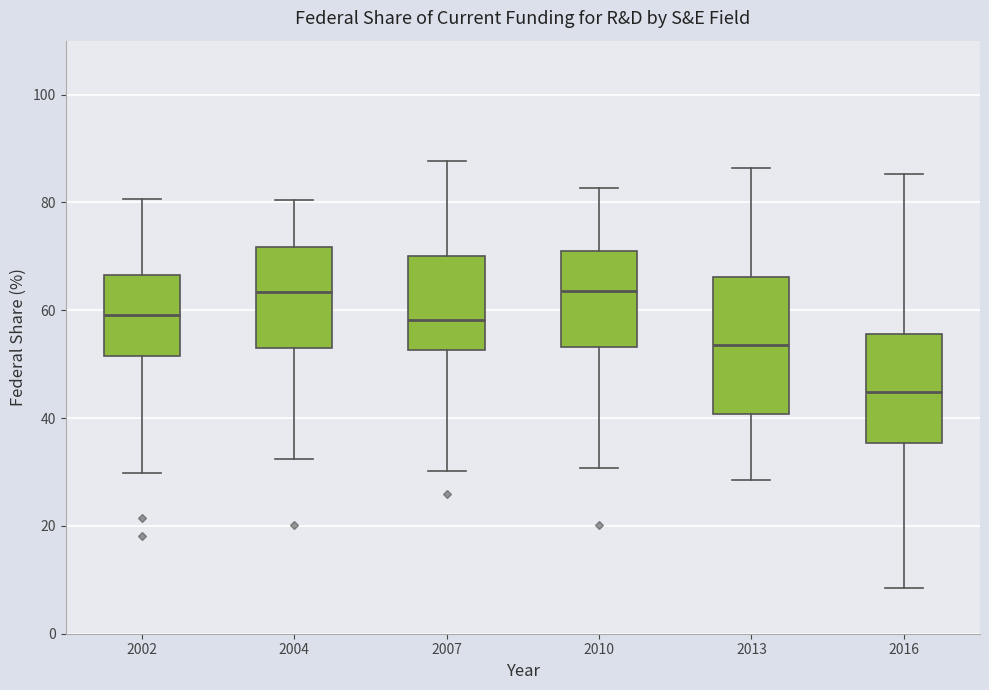

Reading left to right, transcribe this box plot: for each box, give where its median line is, the range the box spans, and where its two whiskers end, as read against the y-axis. The values are not printed on the chart, so give them approximately, as read against the axis.

2002: median 60, box 52 to 66, whiskers 30 to 80
2004: median 64, box 54 to 72, whiskers 32 to 80
2007: median 58, box 52 to 70, whiskers 30 to 88
2010: median 64, box 54 to 72, whiskers 30 to 82
2013: median 54, box 40 to 66, whiskers 28 to 86
2016: median 44, box 36 to 56, whiskers 8 to 86